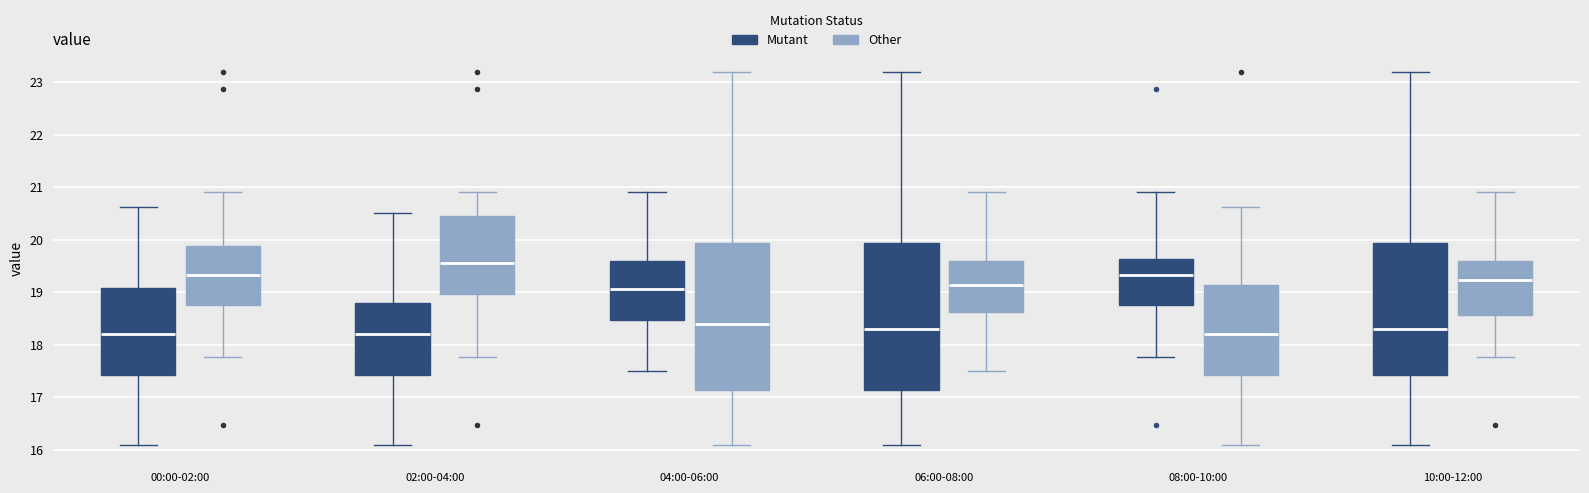

Reading left to right, read every box against the y-axis: the position of its median line, the range the box covers, and the ends of its whiskers. The values are not printed on the chart, so give them approximately, as read against the axis.

00:00-02:00 (Mutant): median 18.2, box 17.4 to 19.1, whiskers 16.1 to 20.6
00:00-02:00 (Other): median 19.3, box 18.8 to 19.9, whiskers 17.8 to 20.9
02:00-04:00 (Mutant): median 18.2, box 17.4 to 18.8, whiskers 16.1 to 20.5
02:00-04:00 (Other): median 19.6, box 19.0 to 20.4, whiskers 17.8 to 20.9
04:00-06:00 (Mutant): median 19.1, box 18.5 to 19.6, whiskers 17.5 to 20.9
04:00-06:00 (Other): median 18.4, box 17.1 to 19.9, whiskers 16.1 to 23.2
06:00-08:00 (Mutant): median 18.3, box 17.1 to 19.9, whiskers 16.1 to 23.2
06:00-08:00 (Other): median 19.1, box 18.6 to 19.6, whiskers 17.5 to 20.9
08:00-10:00 (Mutant): median 19.3, box 18.8 to 19.6, whiskers 17.8 to 20.9
08:00-10:00 (Other): median 18.2, box 17.4 to 19.1, whiskers 16.1 to 20.6
10:00-12:00 (Mutant): median 18.3, box 17.4 to 19.9, whiskers 16.1 to 23.2
10:00-12:00 (Other): median 19.2, box 18.6 to 19.6, whiskers 17.8 to 20.9